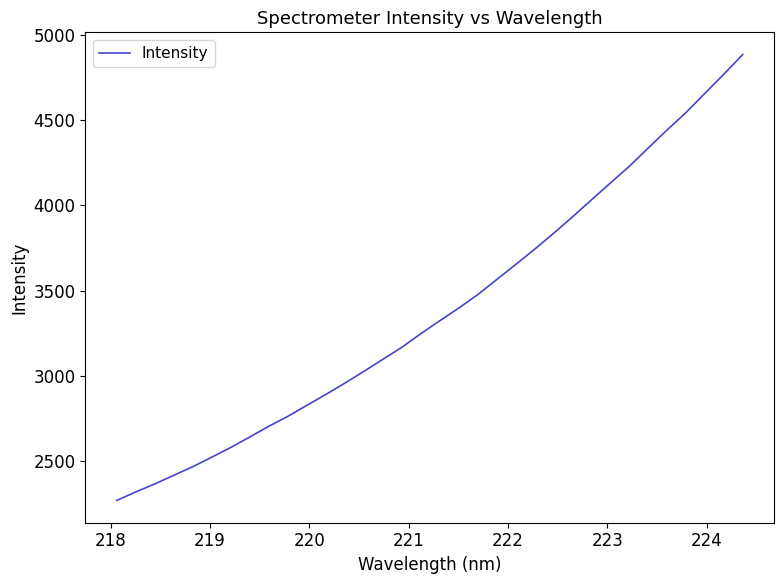

What is the greatest value displayed?

4885.4